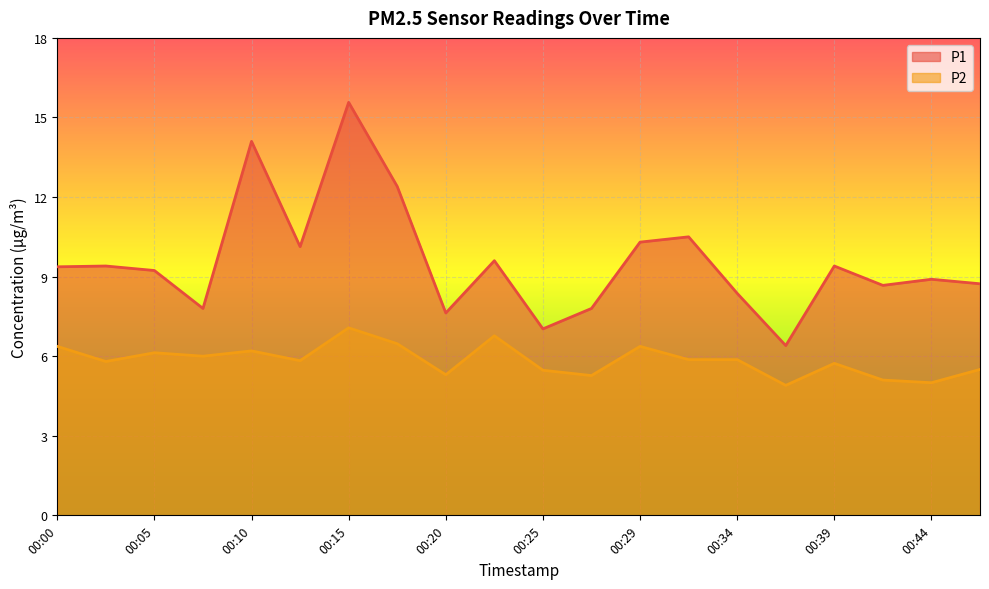

At how many categories does at least one series exceed 13?

2